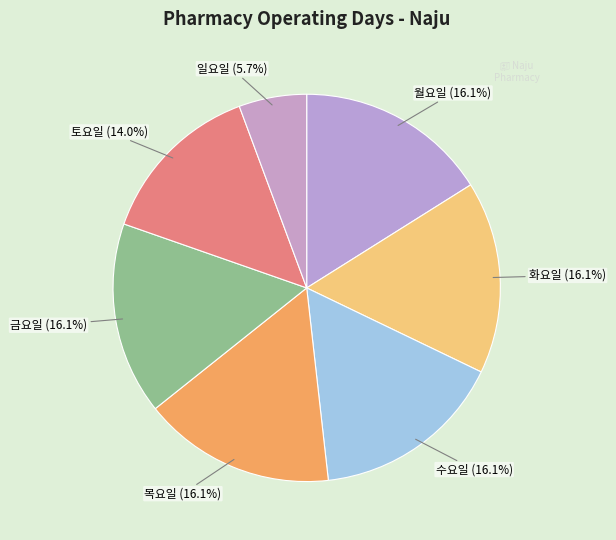

Which category has the smallest portion of the pie?

일요일